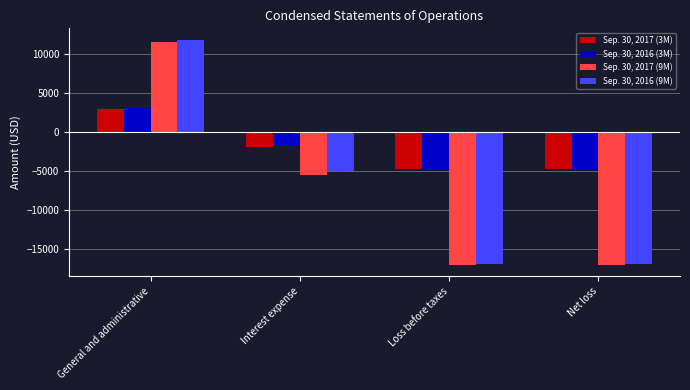

At which category is the sum across all series the highest?

General and administrative